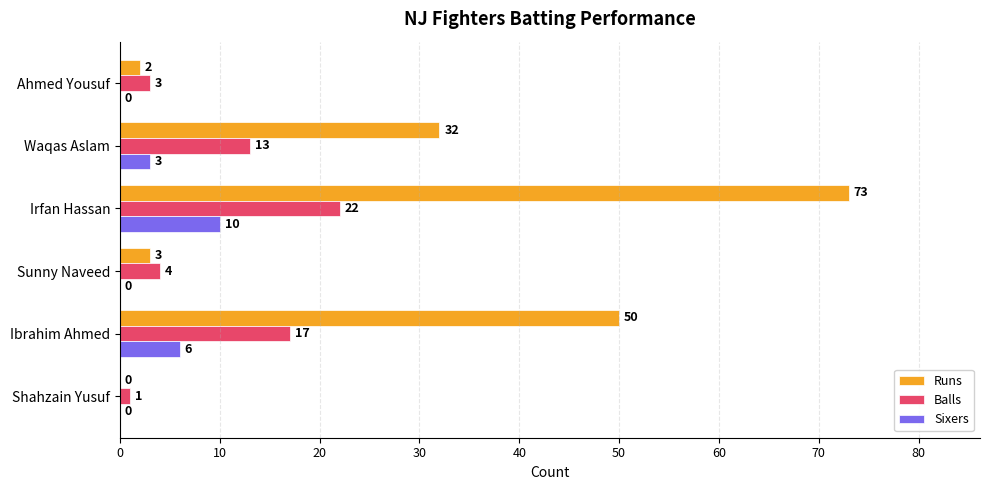

Which series changed the most between Sunny Naveed and Irfan Hassan?

Runs